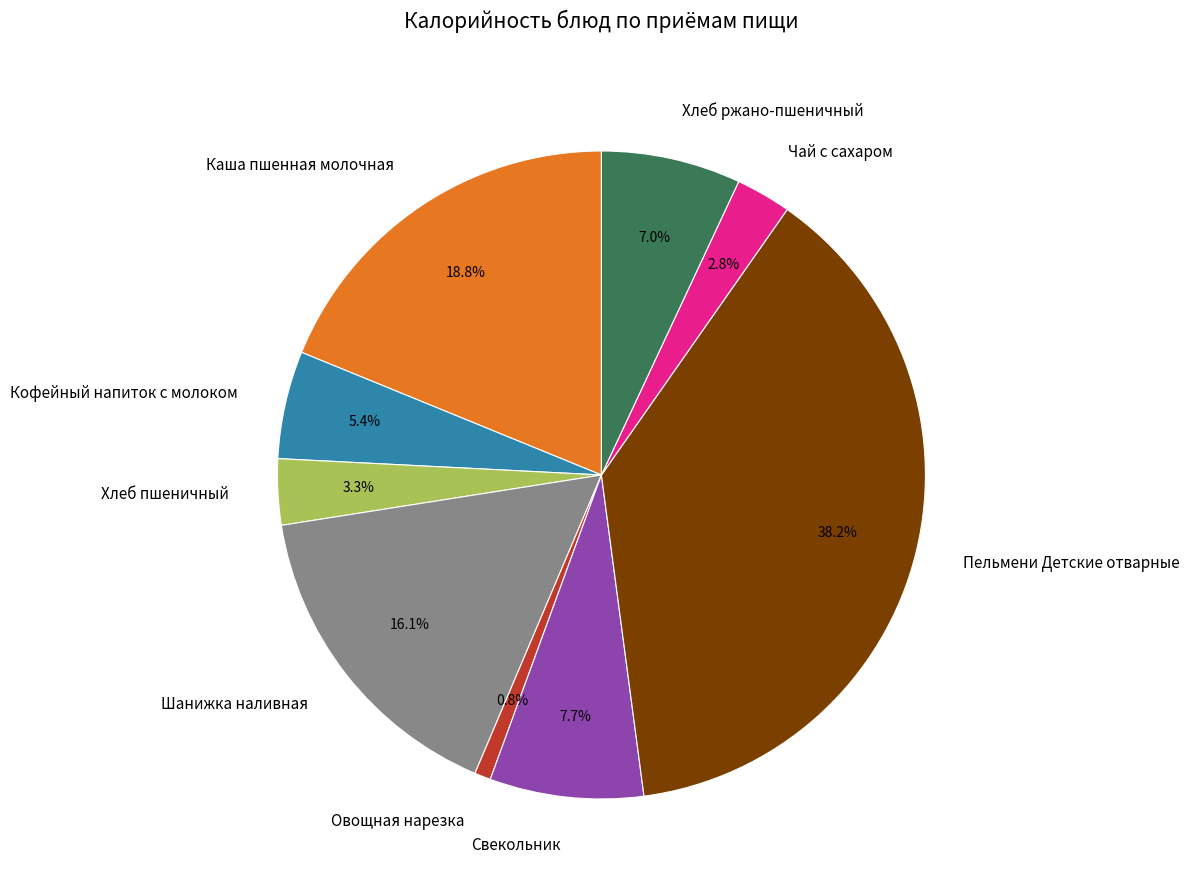

To the nearest percent, what percentage of the pie is Шанижка наливная?

16%